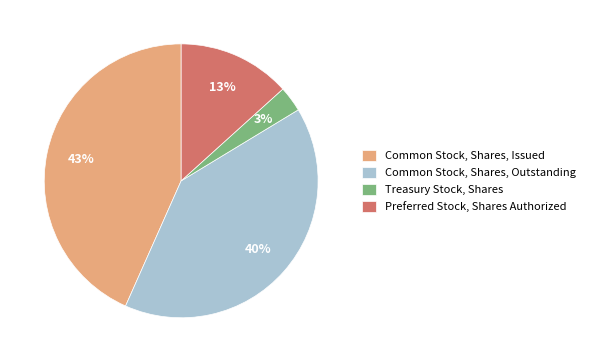

Which slice is the smallest?

Treasury Stock, Shares